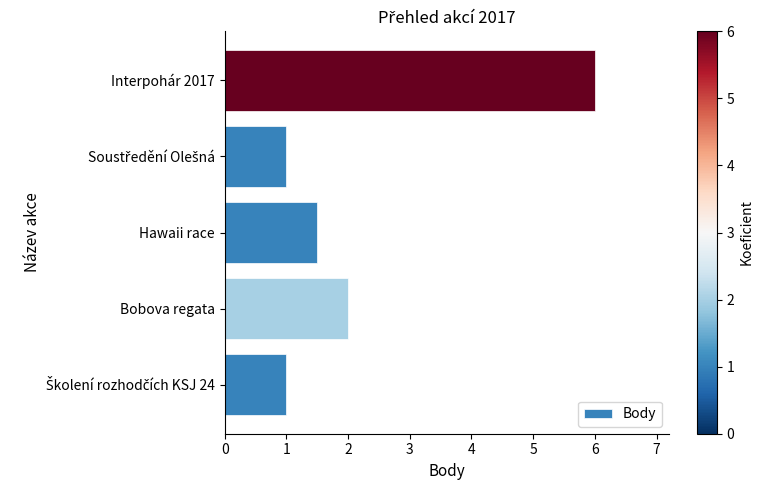

At which label is the value closest to 3?

Bobova regata